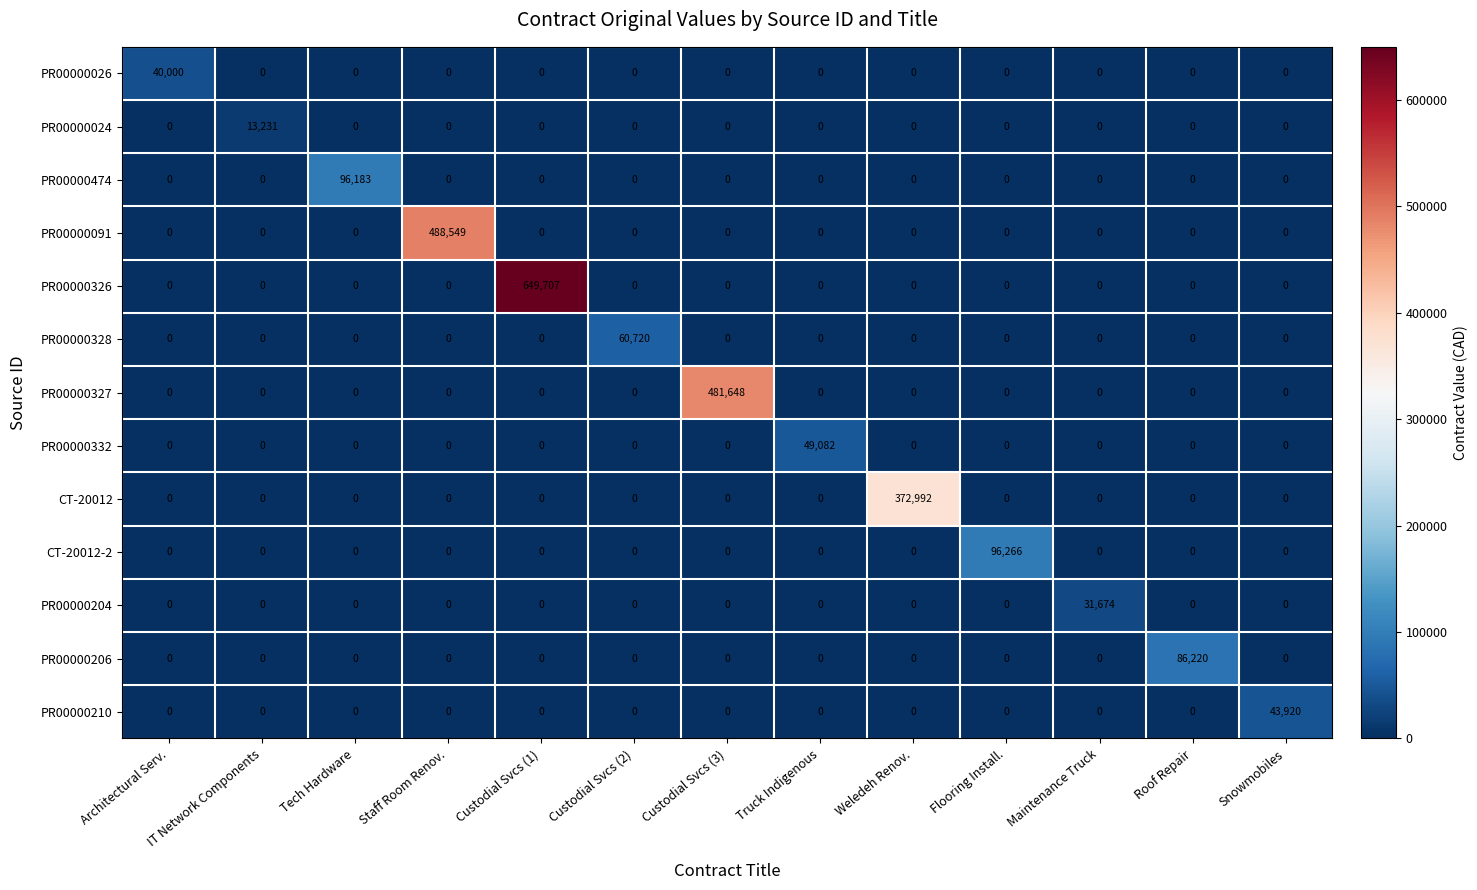

Rank the series by their maximum value, from highest to lowest.

PR00000326, PR00000091, PR00000327, CT-20012, CT-20012-2, PR00000474, PR00000206, PR00000328, PR00000332, PR00000210, PR00000026, PR00000204, PR00000024